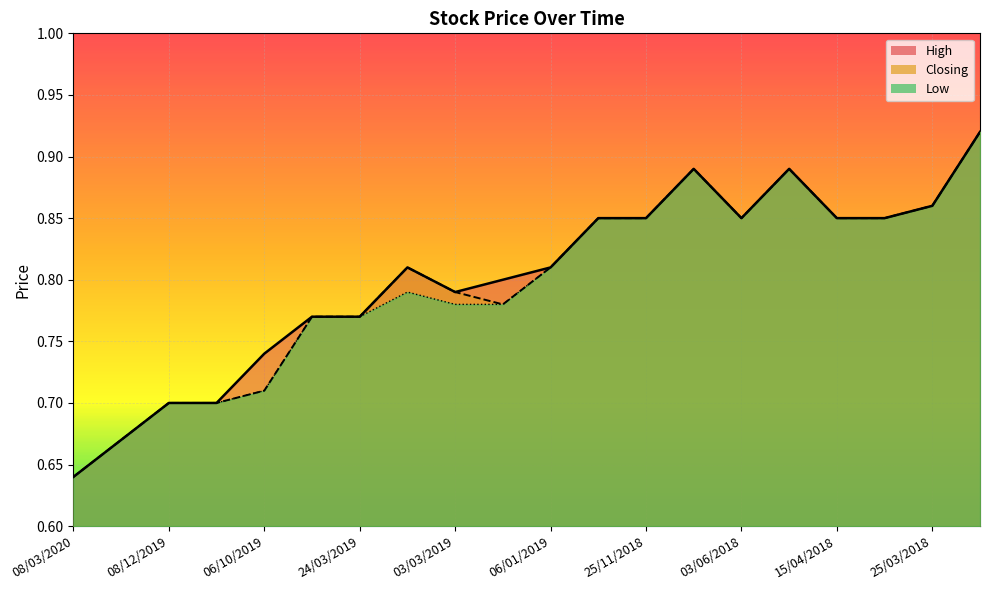

Rank the series by their maximum value, from lowest to highest.

High, Closing, Low